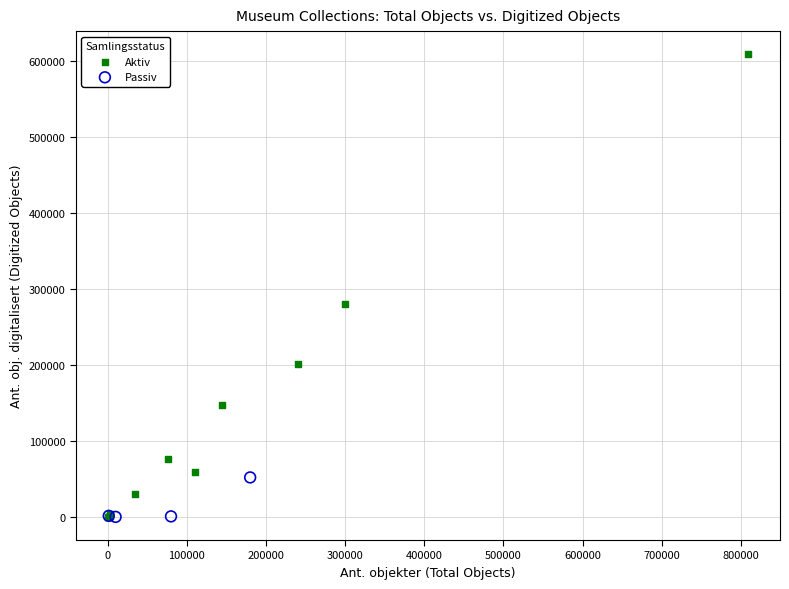

Which series has the widest spread of Y values?

Aktiv